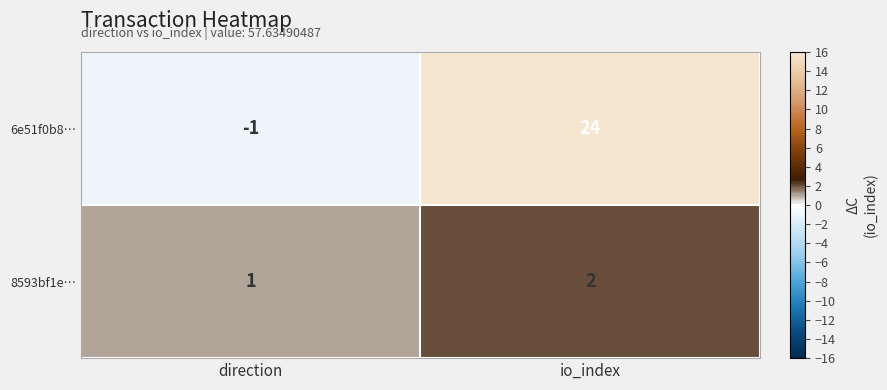

Reading left to right, extract all data points from this chart.

6e51f0b8…: -1	24
8593bf1e…: 1	2